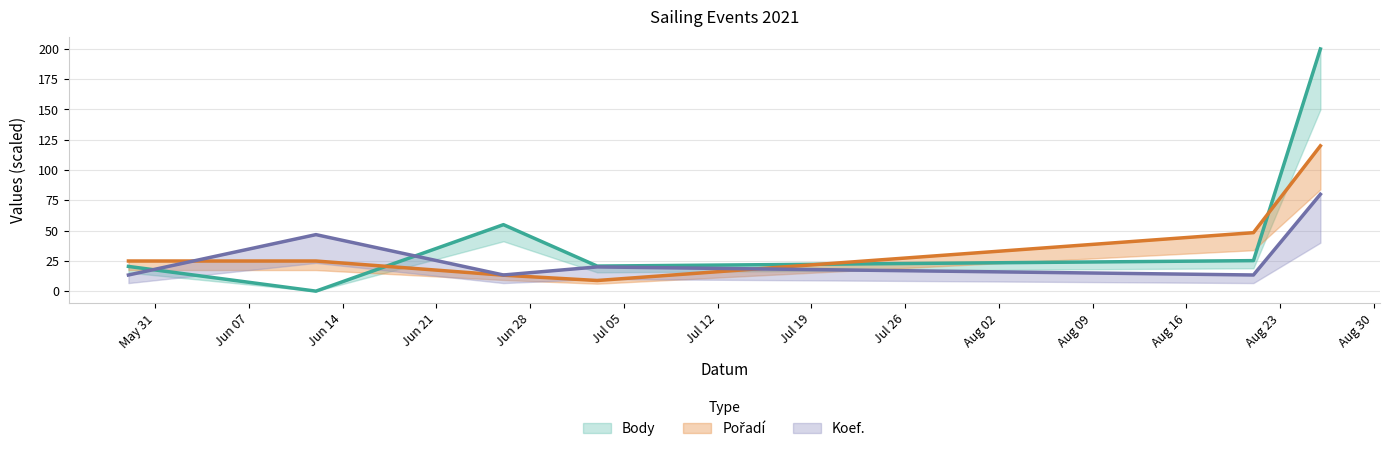

What are all the series names shown in the legend?

Body, Pořadí, Koef.